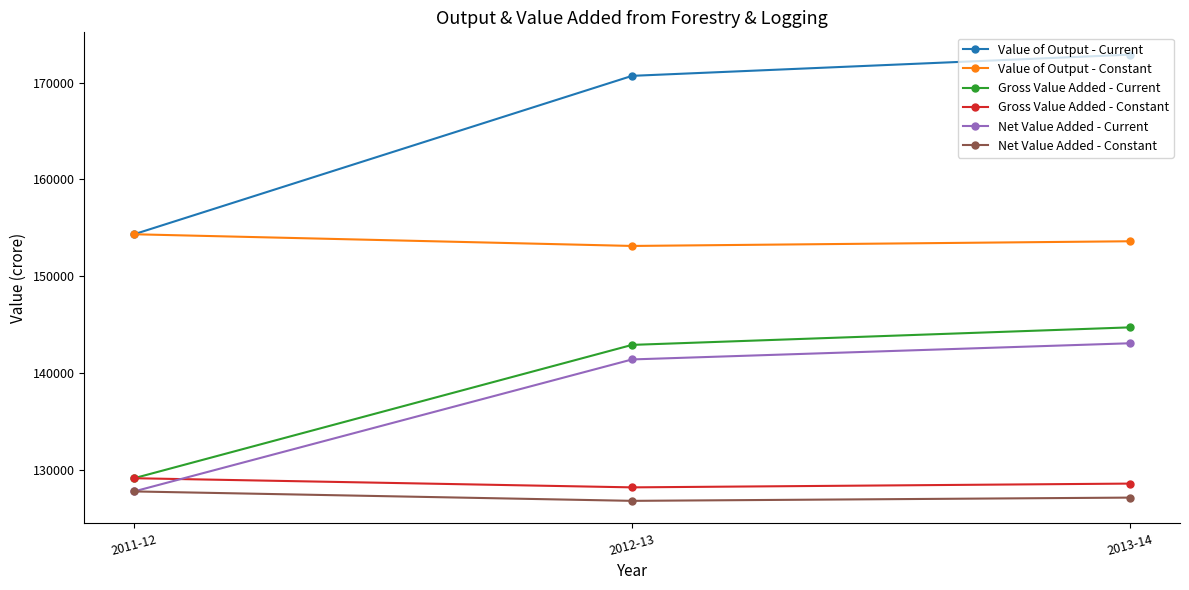

Count the number of categories in the chart.

3